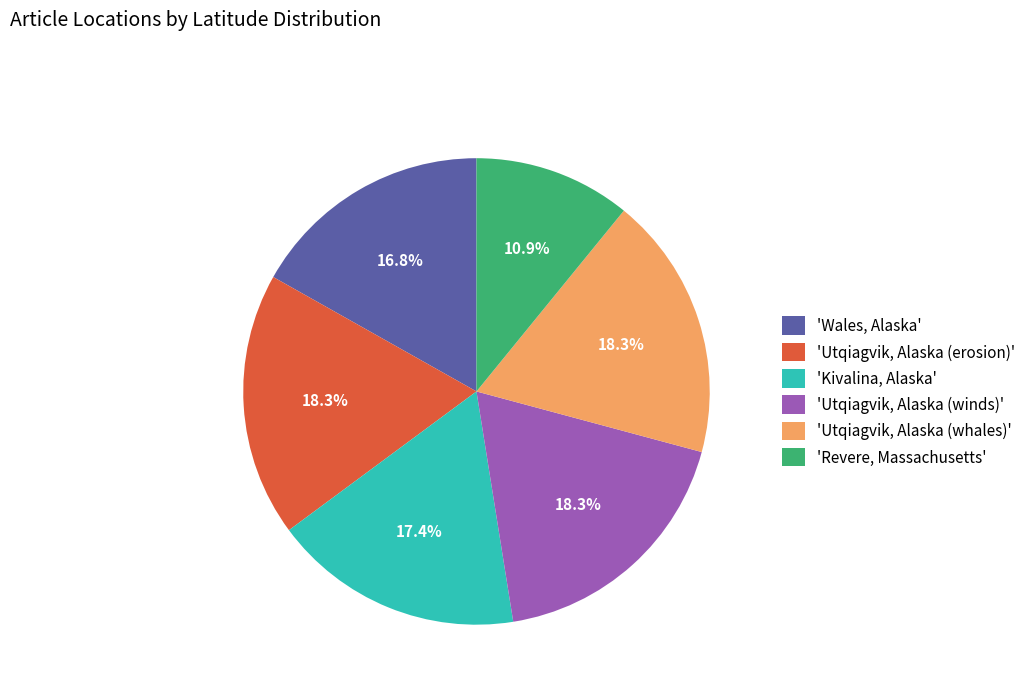

What is the smallest slice in the pie chart?

'Revere, Massachusetts'